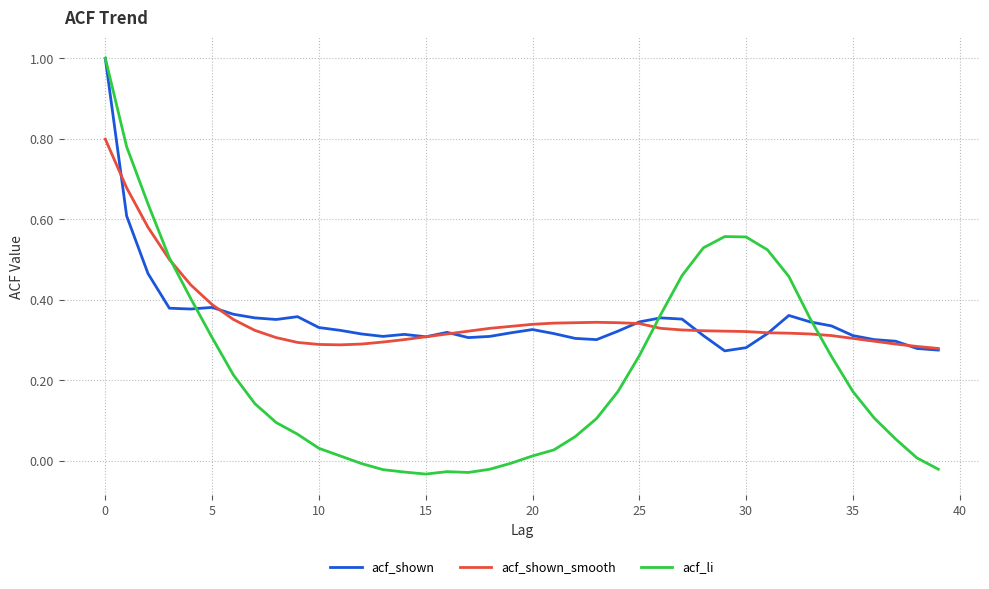

What is the greatest value displayed?

1.0